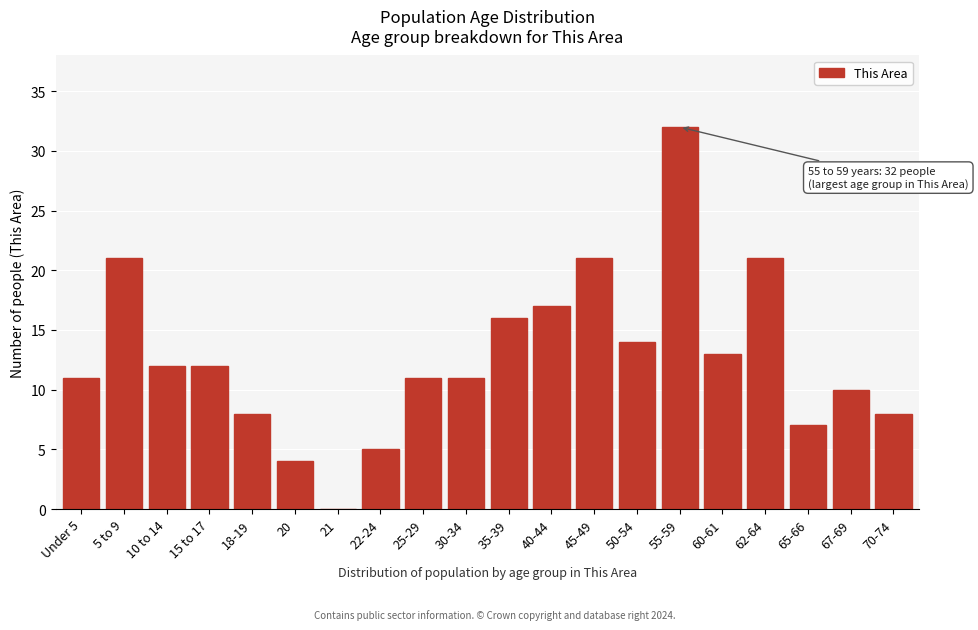

Reading right to left, transcribe all the data shown in this chart.

70-74=8	67-69=10	65-66=7	62-64=21	60-61=13	55-59=32	50-54=14	45-49=21	40-44=17	35-39=16	30-34=11	25-29=11	22-24=5	21=0	20=4	18-19=8	15 to 17=12	10 to 14=12	5 to 9=21	Under 5=11